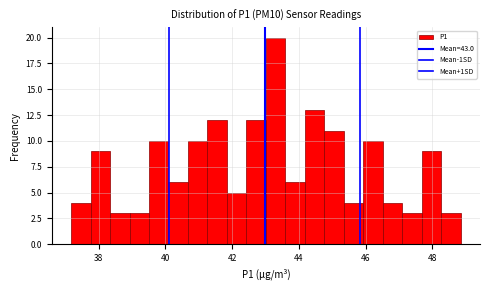

Read against the x-axis, roughly where is the centre of the tallest bar?

43.4